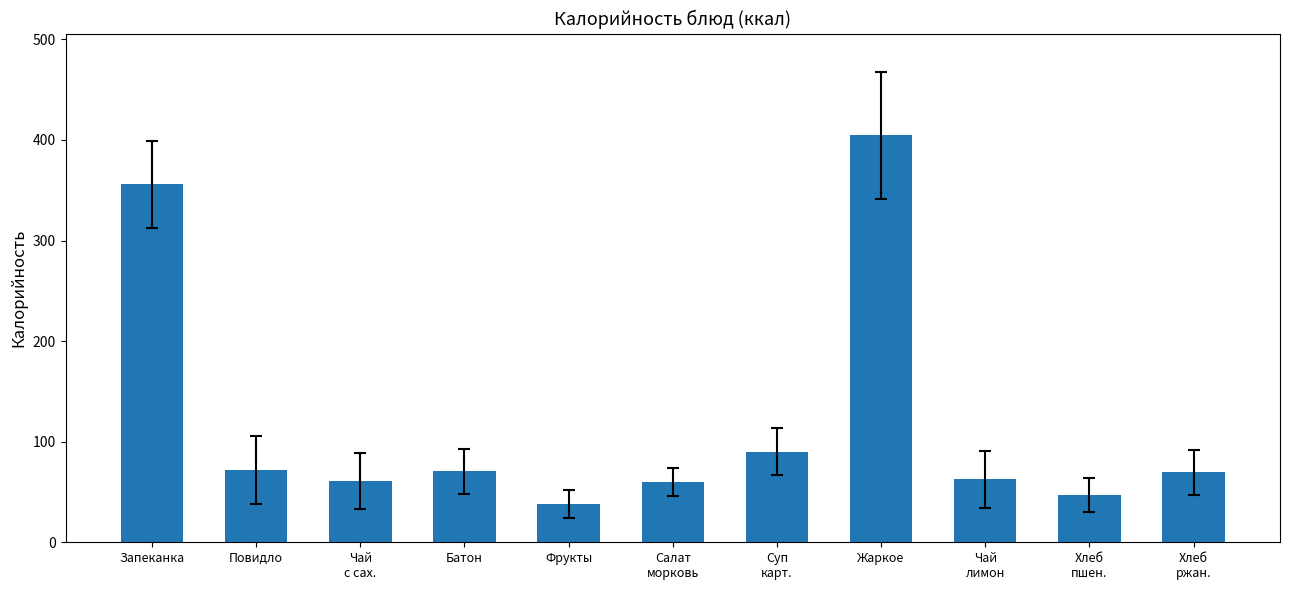

What is the label of the 1st bar from the left?

Запеканка